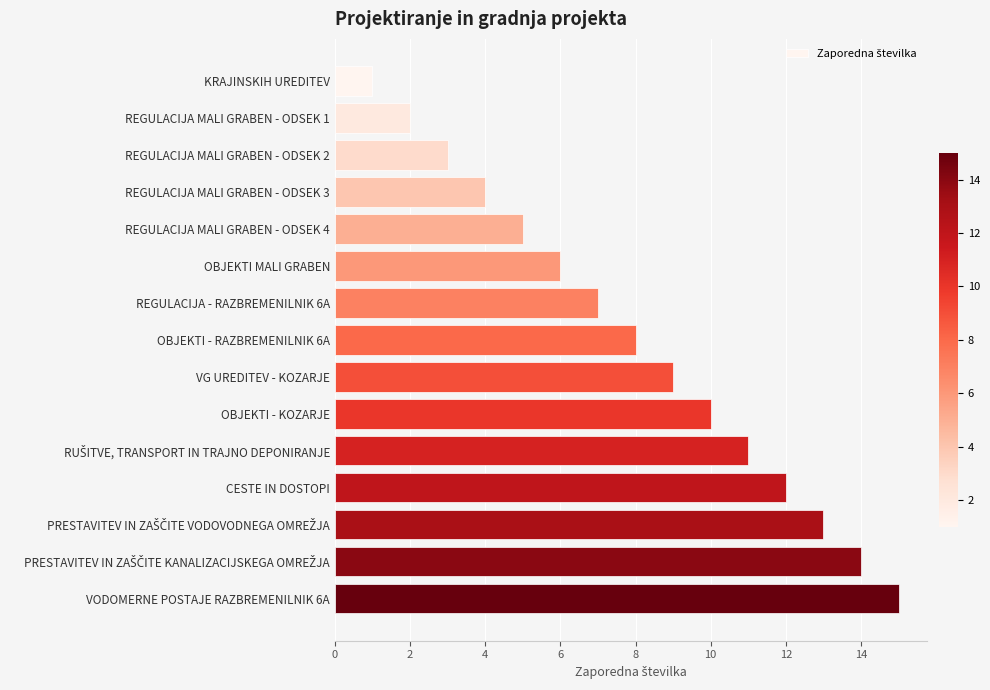

What is the ratio of the value at VG UREDITEV - KOZARJE to the value at REGULACIJA MALI GRABEN - ODSEK 4?

1.8